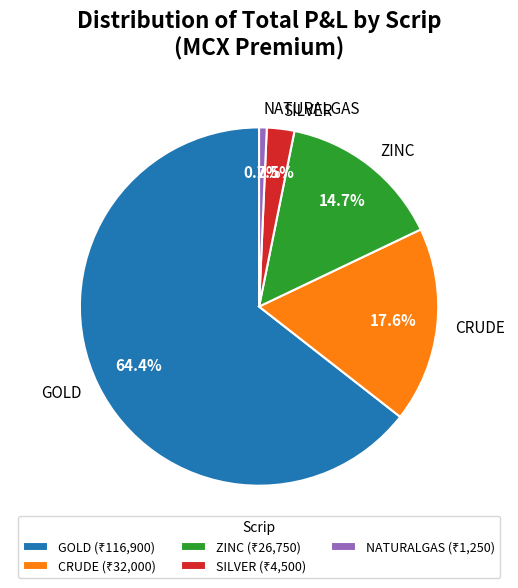

To the nearest percent, what portion does ZINC represent?

15%